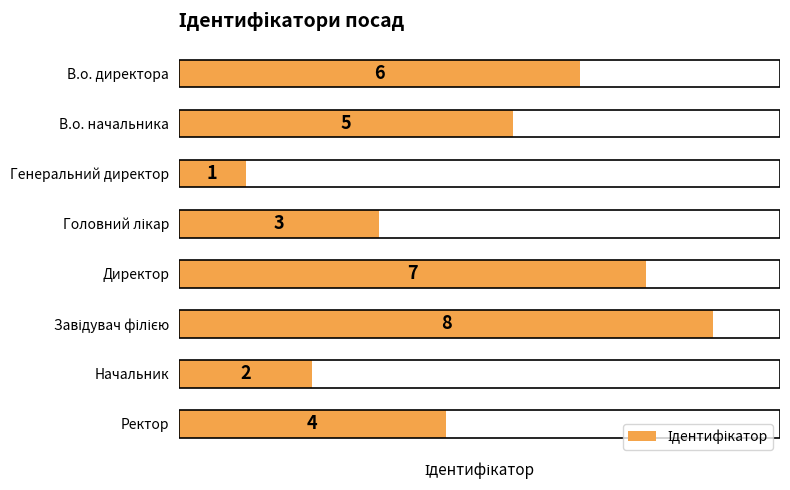

How many distinct data groups are displayed?

1